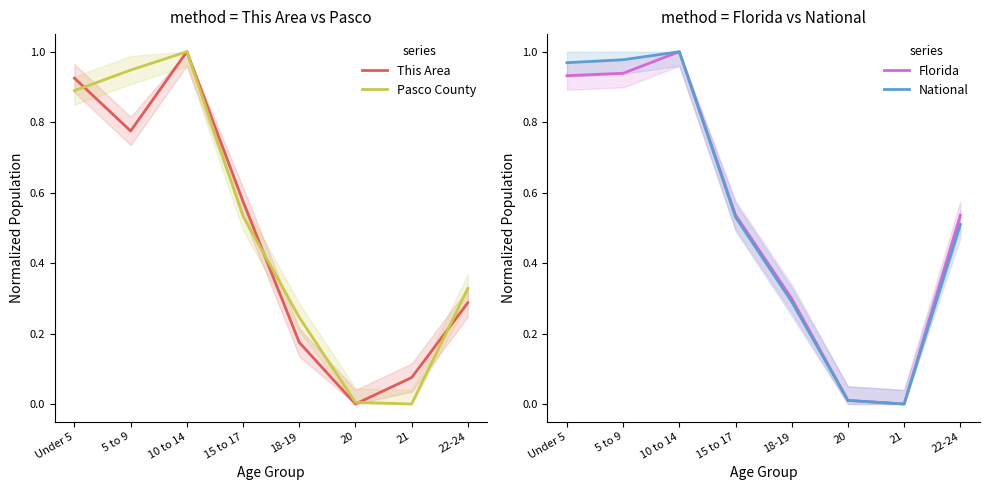

Count the number of data series in this chart.

4